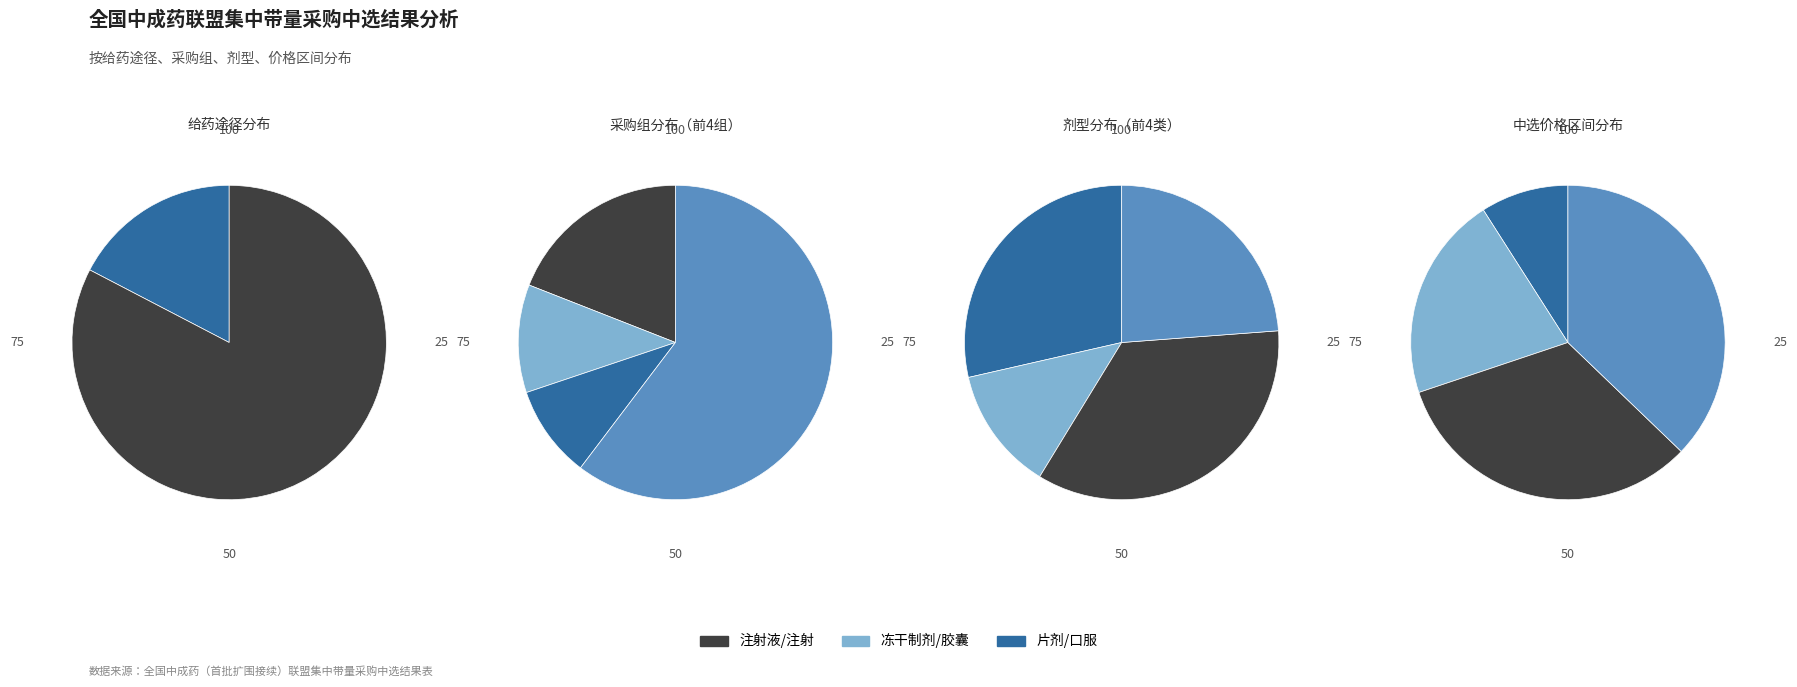

To the nearest percent, what is the difference between the largest and smallest slice percentages?

65%